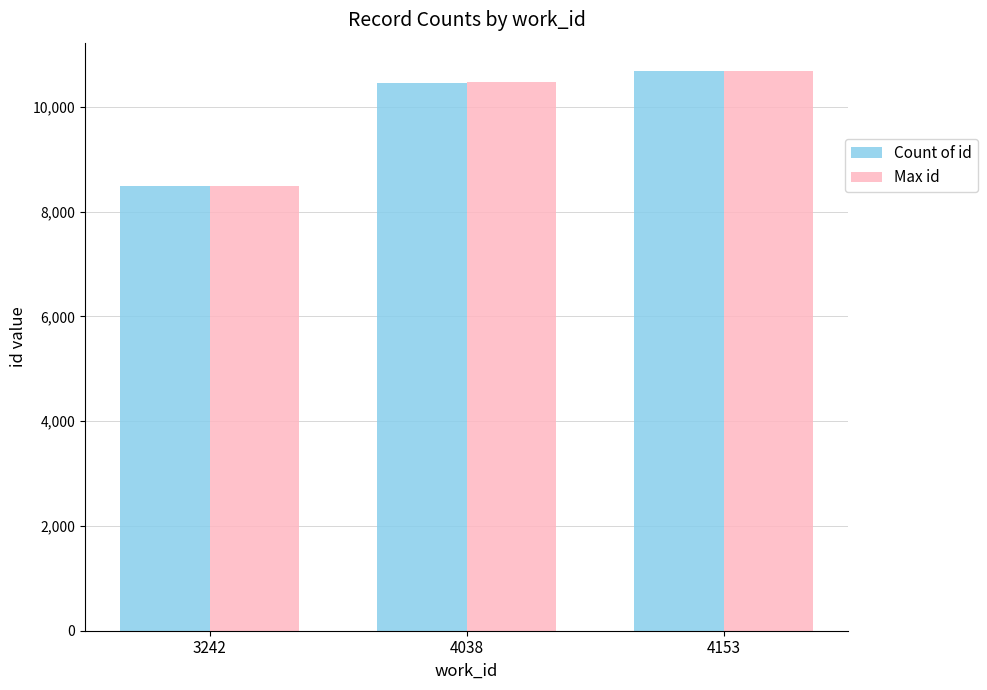

What is the approximate value of Max id at 4153, to the nearest 10?

10690